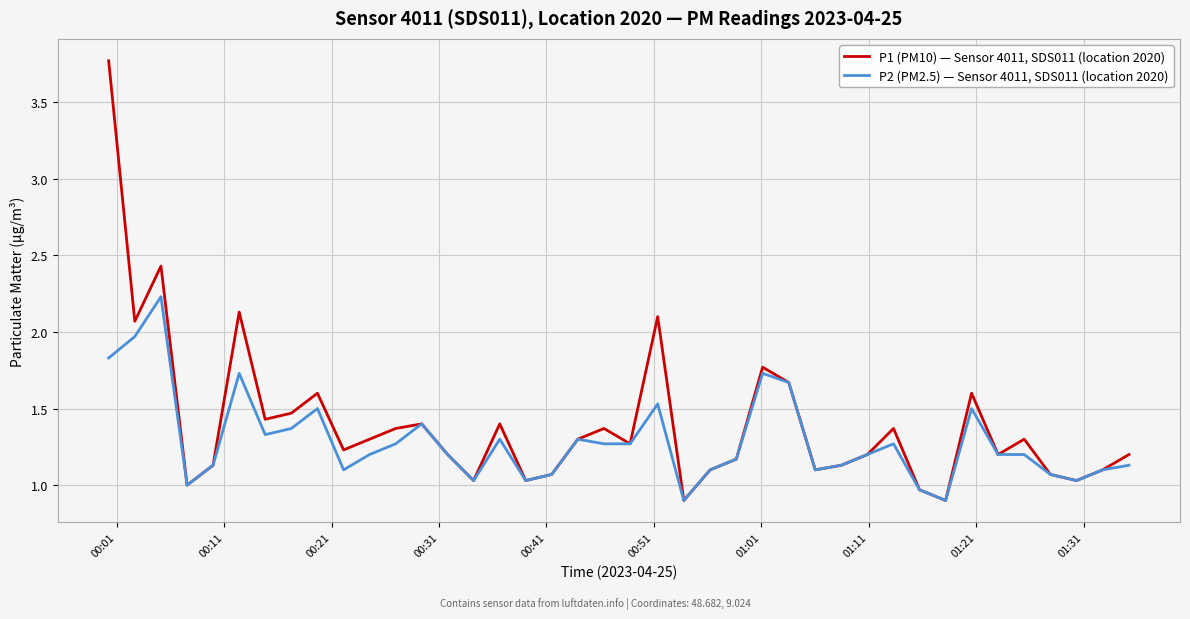

List the series in order of their overall mean, lowest first.

P2 (PM2.5) — Sensor 4011, SDS011 (location 2020), P1 (PM10) — Sensor 4011, SDS011 (location 2020)